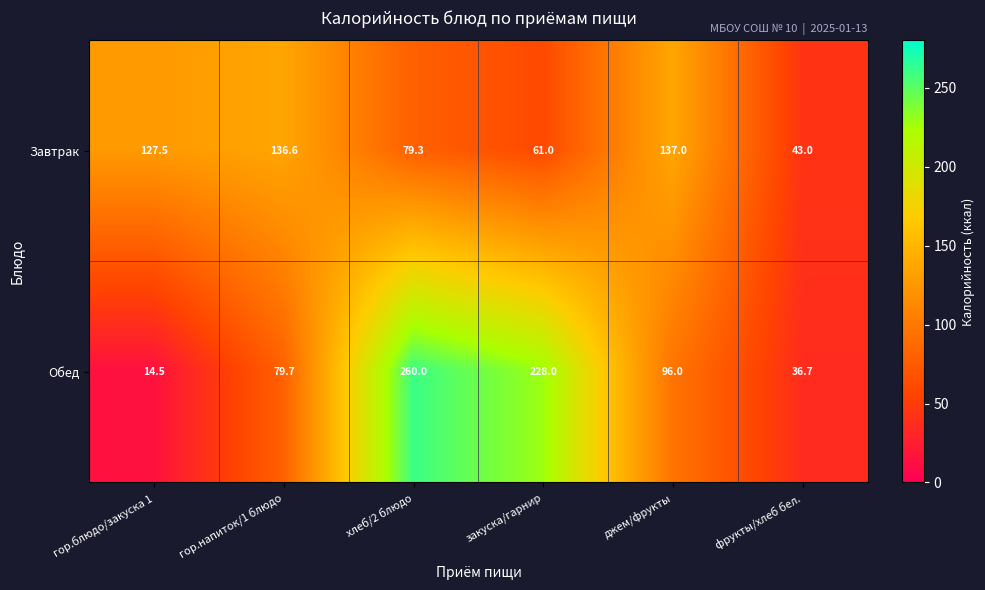

What is the difference between the highest and lowest values at джем/фрукты?

41.0